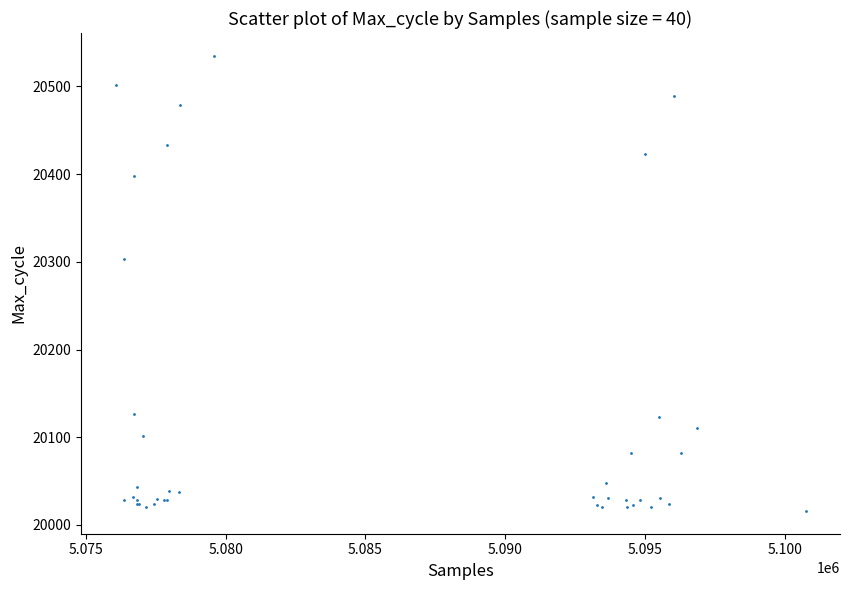

What Y value in the scatter plot is closest to 20275?

20303